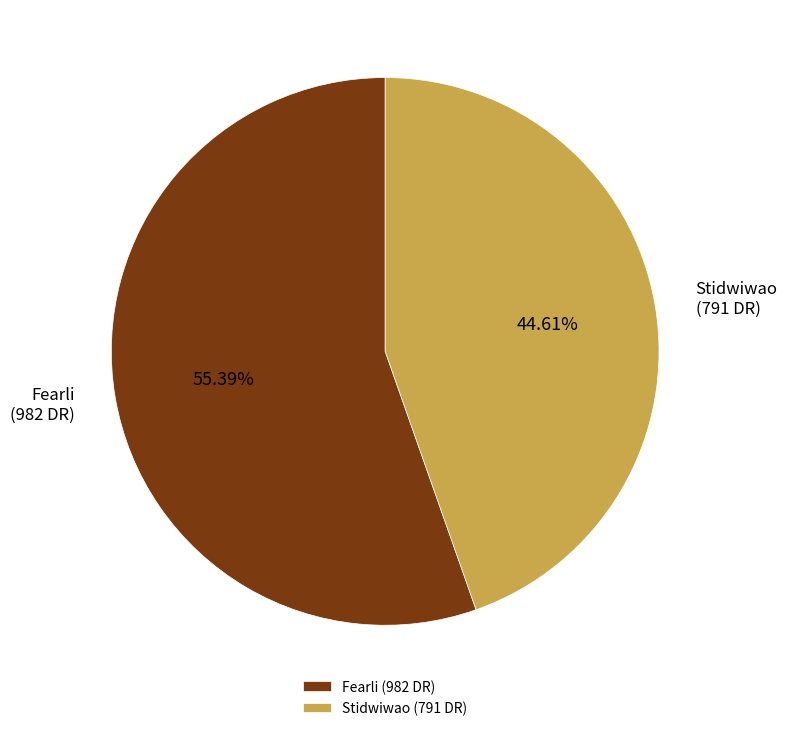

What percentage do Fearli and Stidwiwao together represent?

100.0%